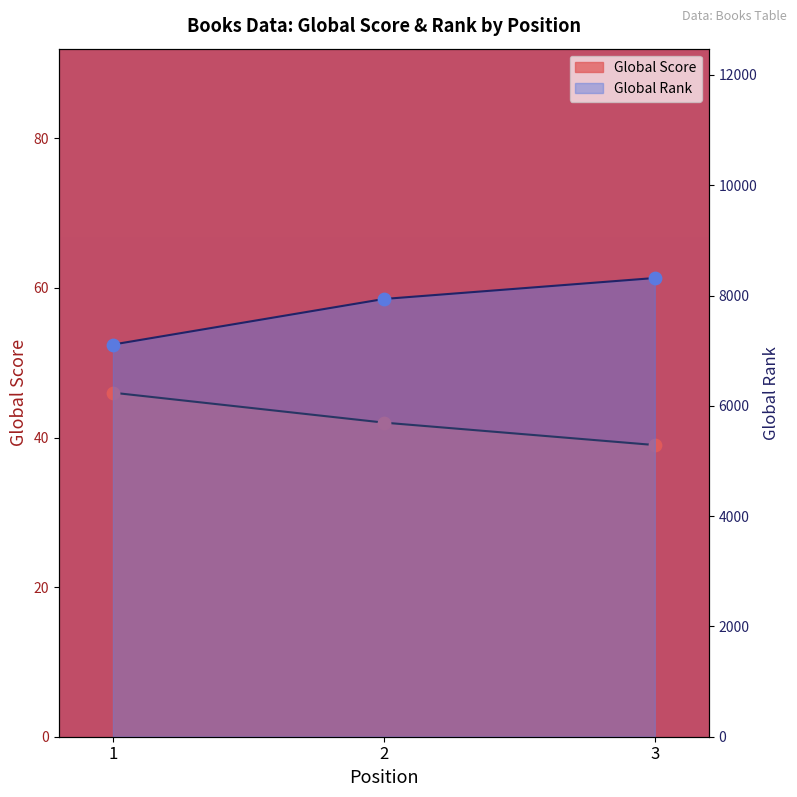

What are all the series names shown in the legend?

Global Score, Global Rank